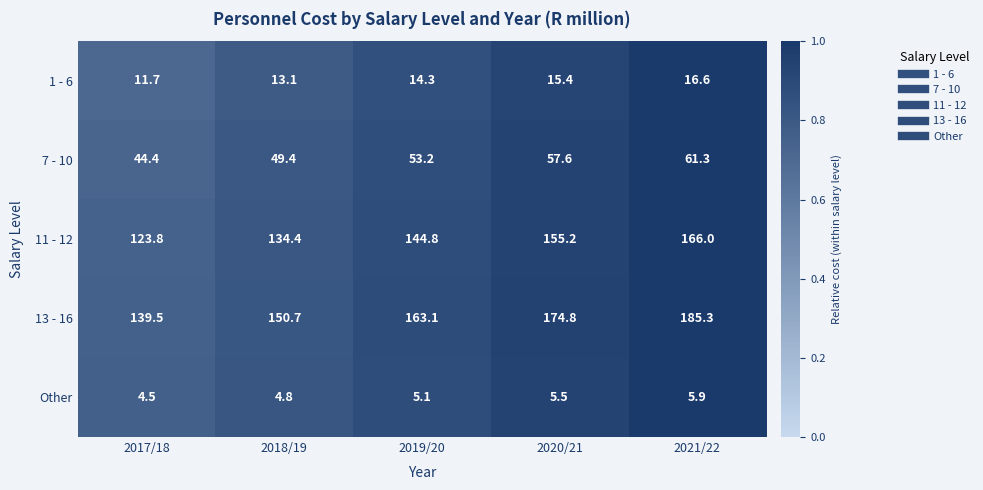

Where is 7 - 10 nearest to the value 52?

2019/20